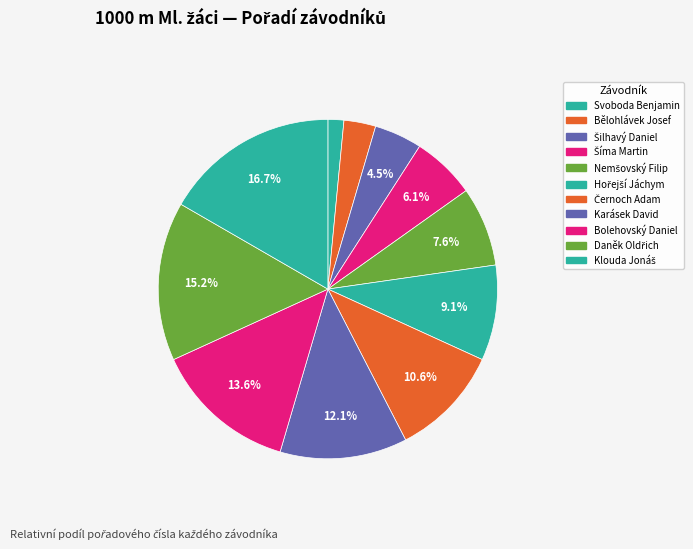

How many slices are in this pie chart?

11